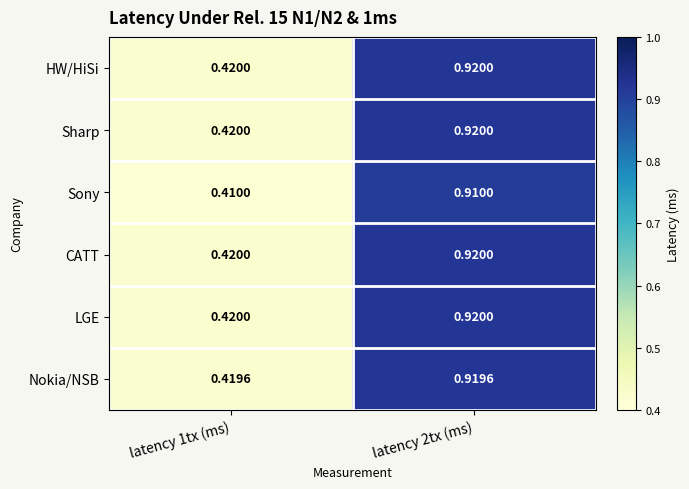

At how many categories does at least one series exceed 0?

2